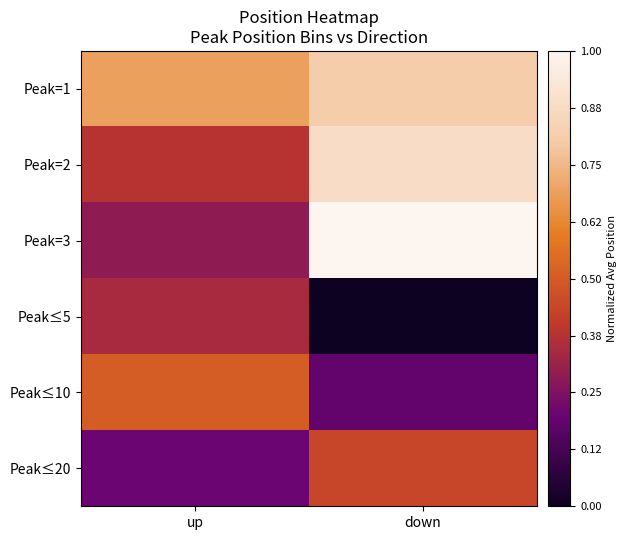

Which series has the widest spread of values?

Peak=3